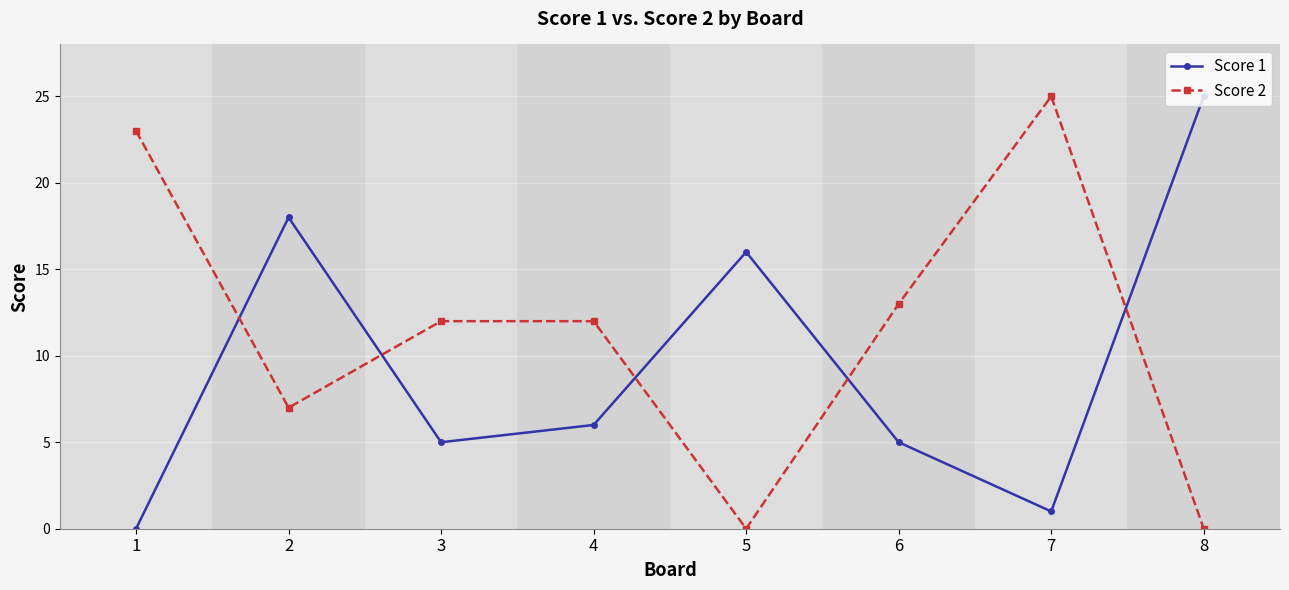

In Score 2, how many points are lower than both neighbors (excluding endpoints)?

2